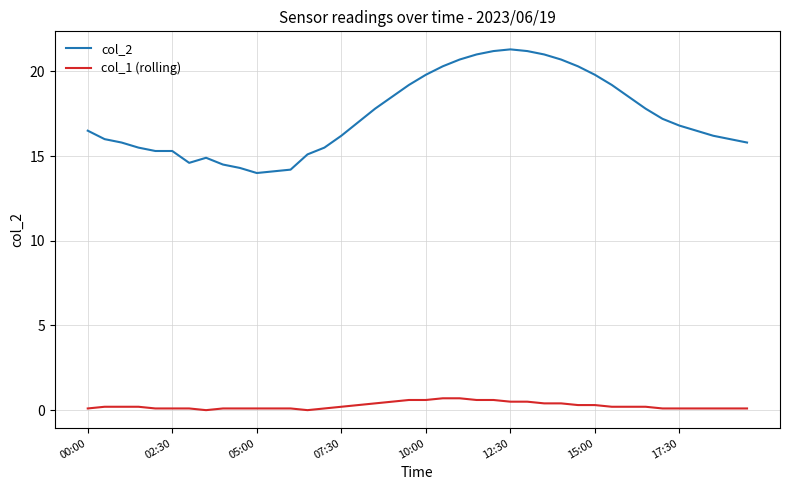

List the series in order of their peak value, lowest first.

col_1 (rolling), col_2